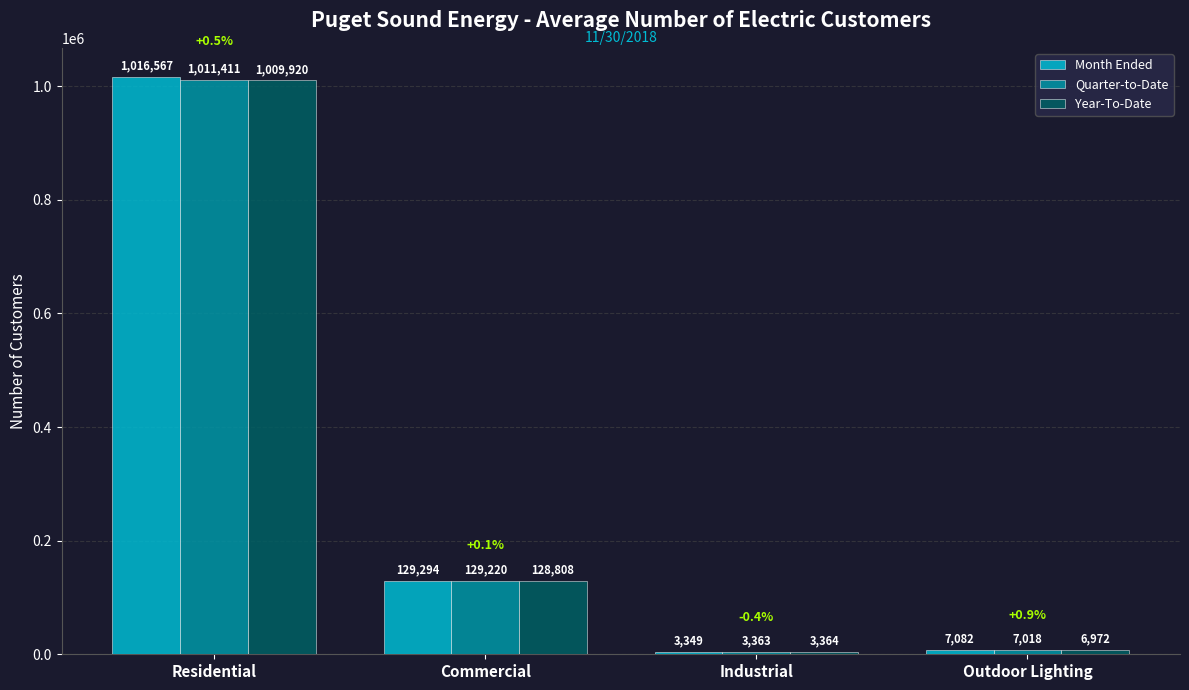

At which category is the sum across all series the highest?

Residential